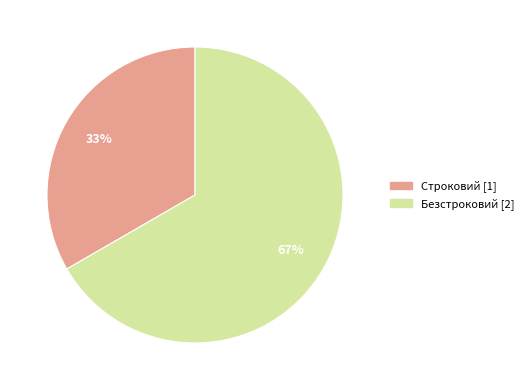

What is the majority slice?

Безстроковий